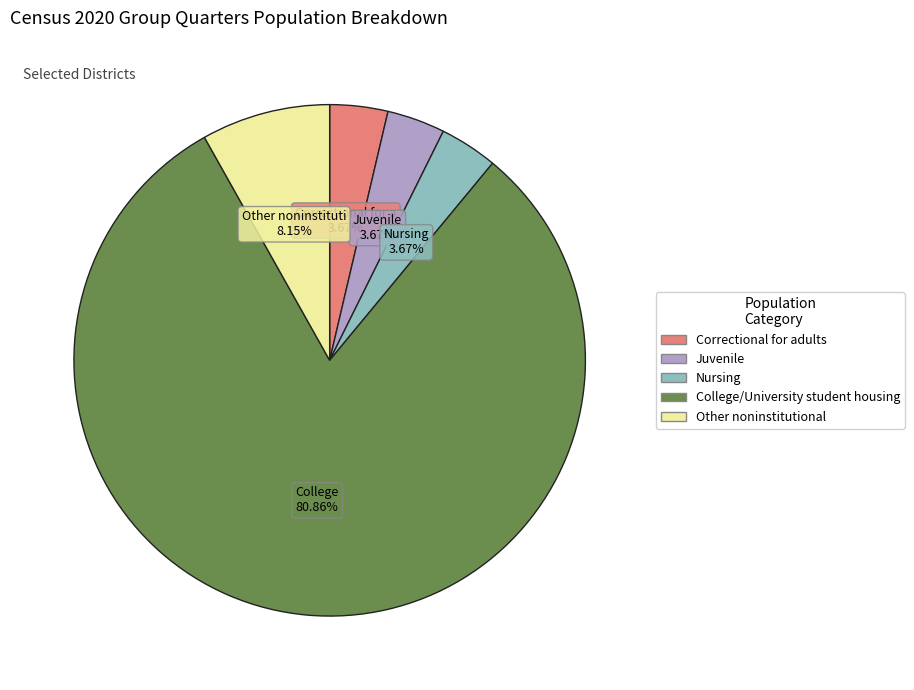

Is there a majority slice in this chart?

Yes